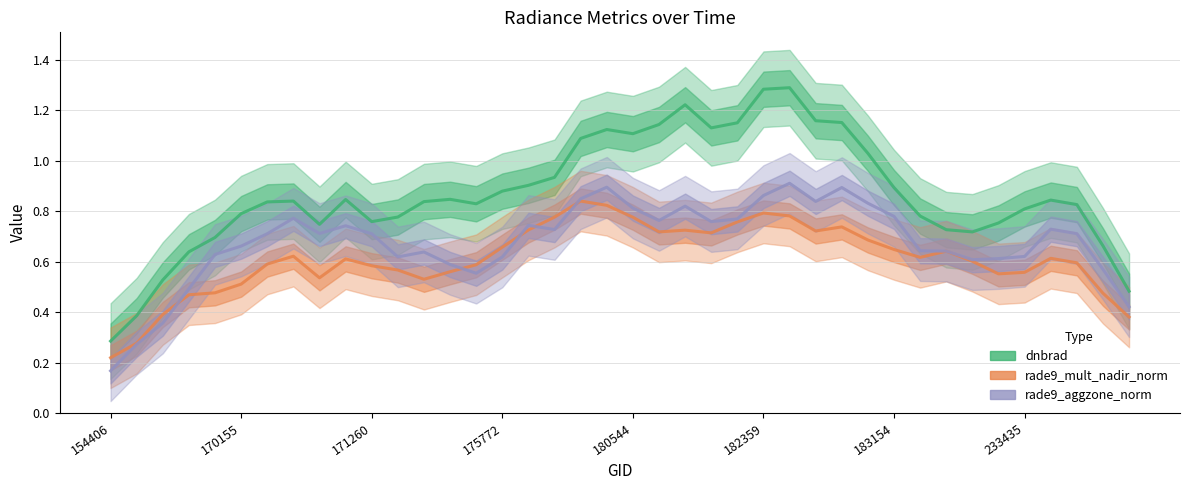

How many interior local peaks does the dnbrad series have?

7